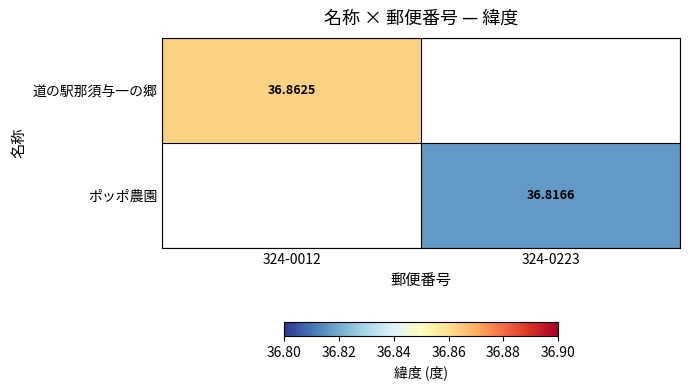

Is the value of ポッポ農園 at 324-0223 greater than the value of 道の駅那須与一の郷 at 324-0012?

No